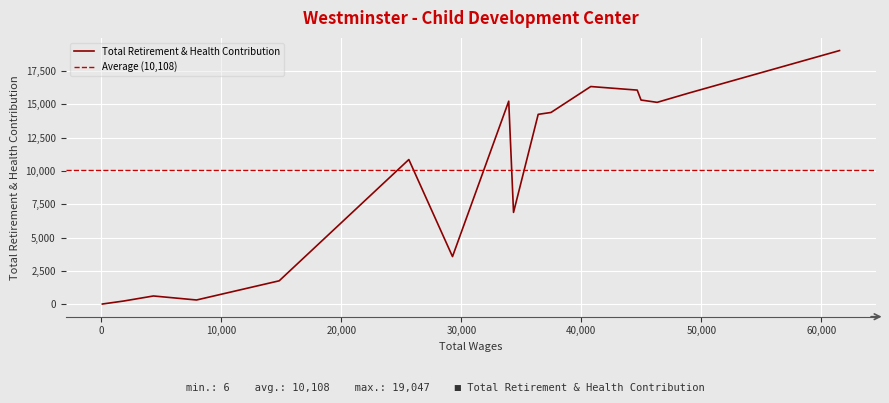

How many data points are less than 14396?

9